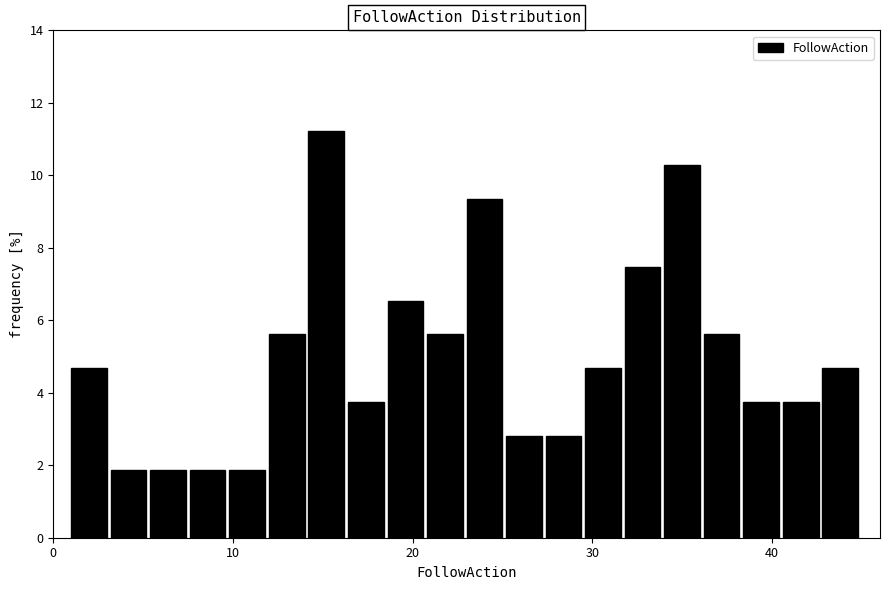

Around what value on the x-axis is the tallest bar? Give the approximate position of its centre, as read against the axis.

15